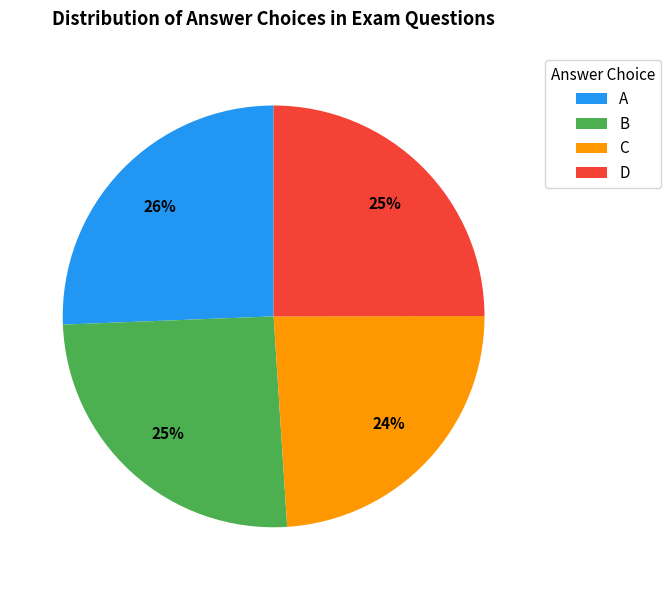

Combined, do C and B account for over 50%?

No